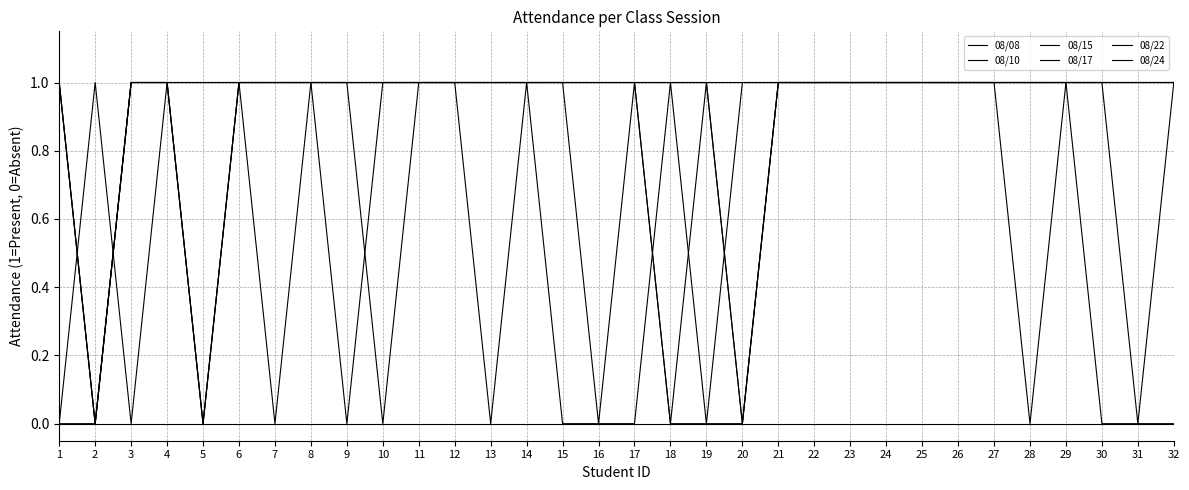

Which category has the lowest value in the 08/22 series?

2